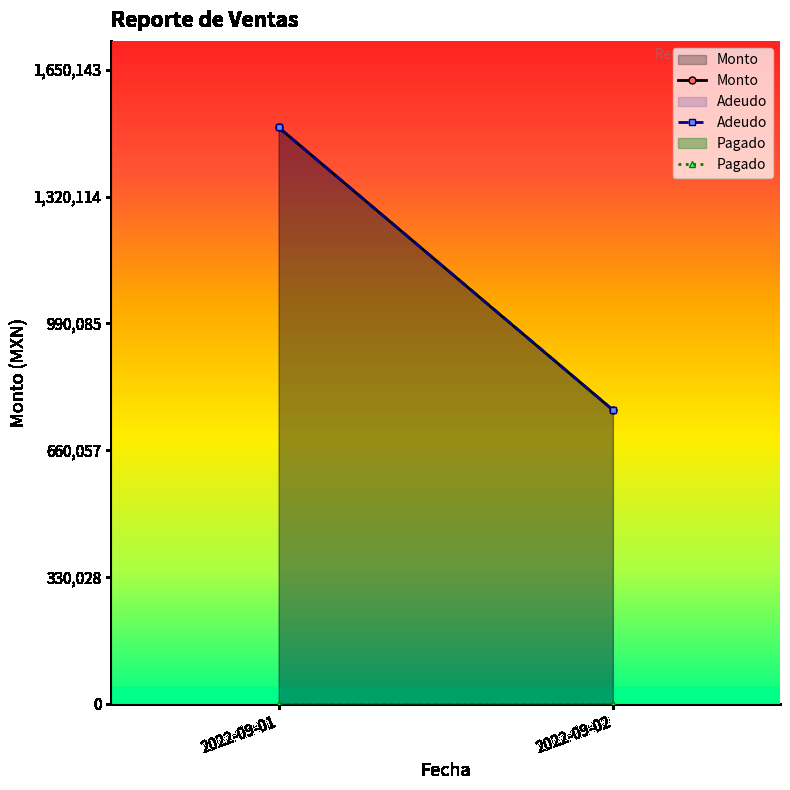

True or false: Monto has a value of 474375 at 2022-09-02.

False